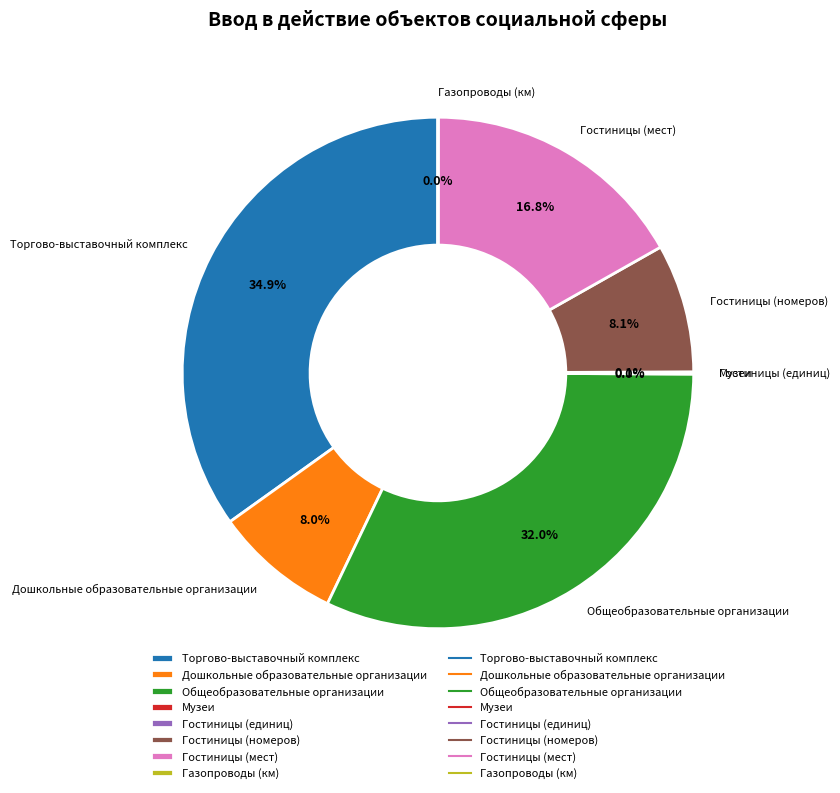

Which slice is the largest?

Торгово-выставочный комплекс